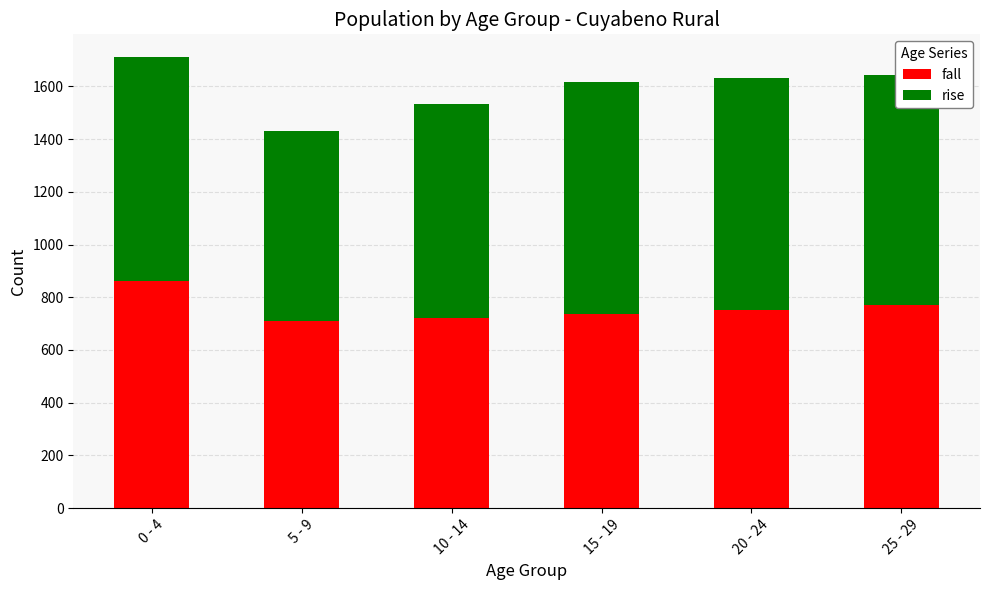

What is the highest value of the fall series?

861